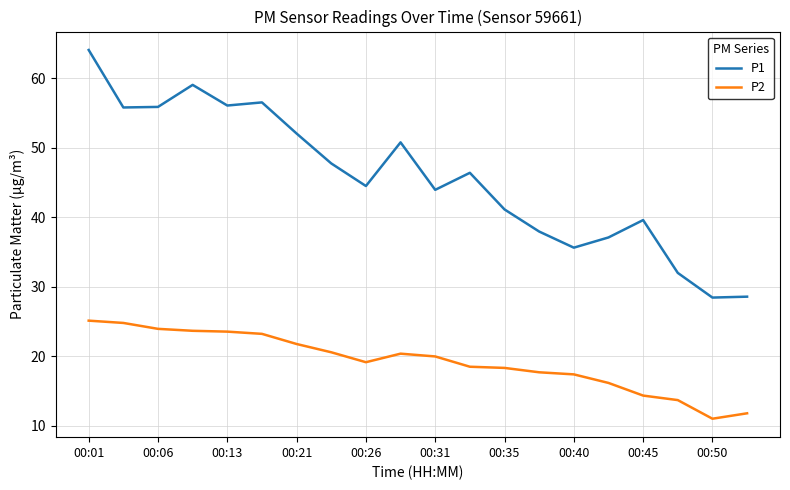

Rank the series by their average value, from highest to lowest.

P1, P2